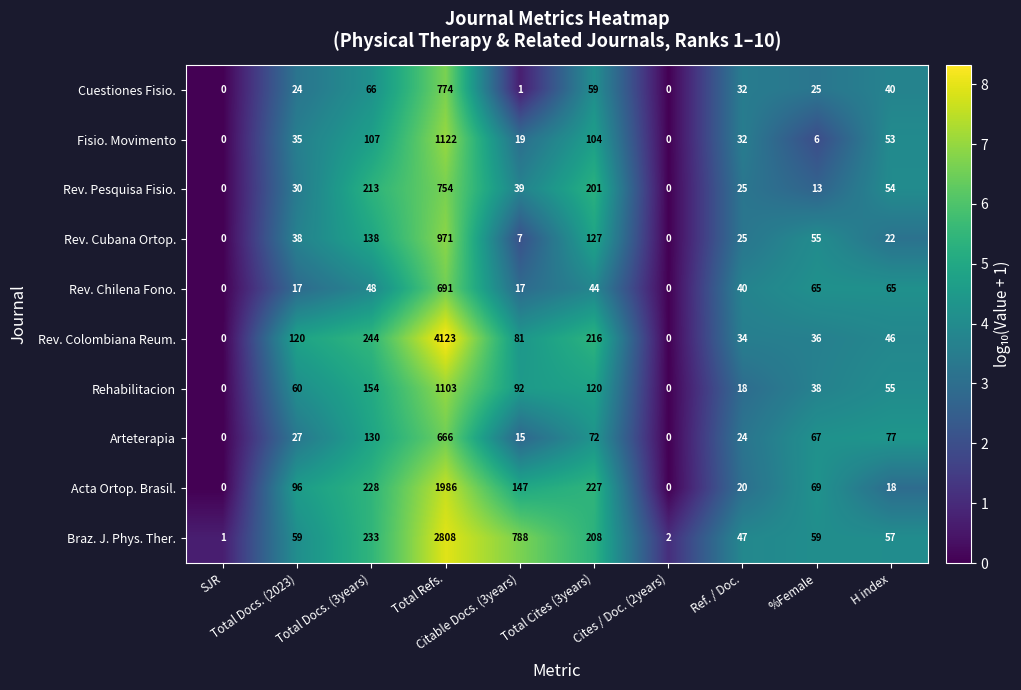

Which series has the widest spread of values?

Rev. Colombiana Reum.